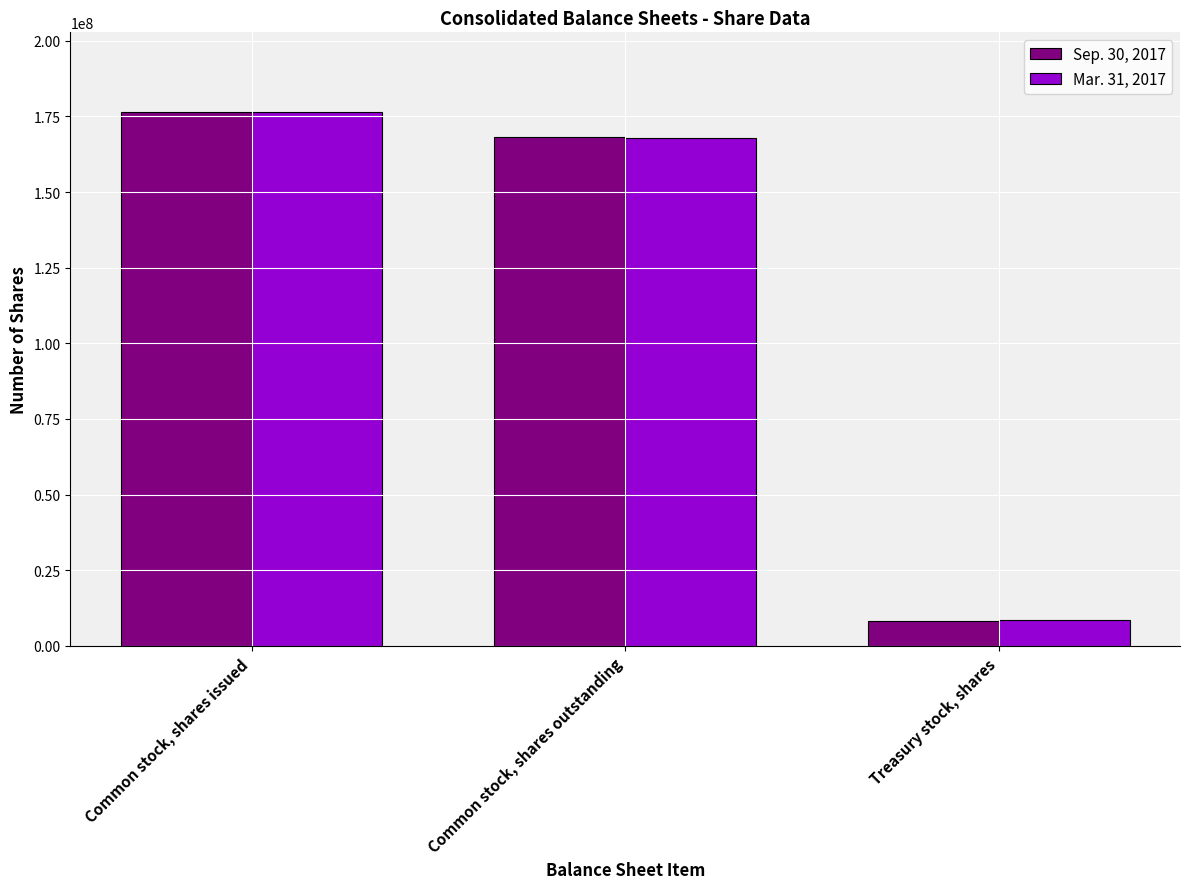

What is the lowest value of the Mar. 31, 2017 series?

8439000